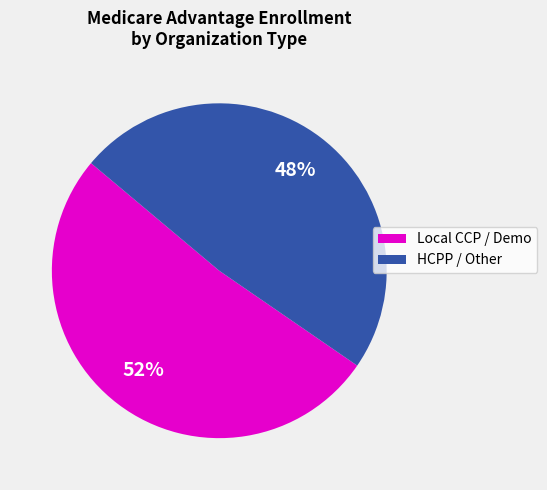

Count the number of slices in the pie.

2